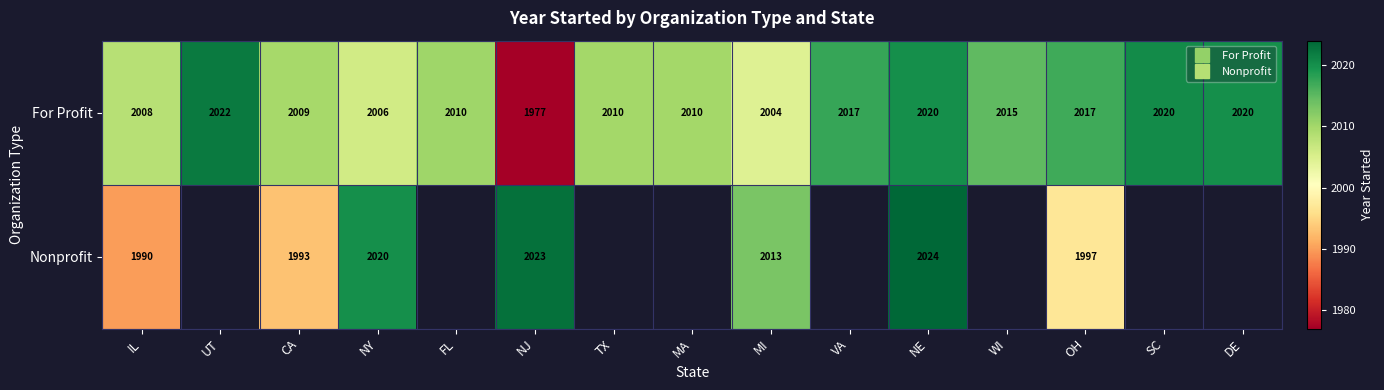

What is the minimum value shown in the chart?

1977.0